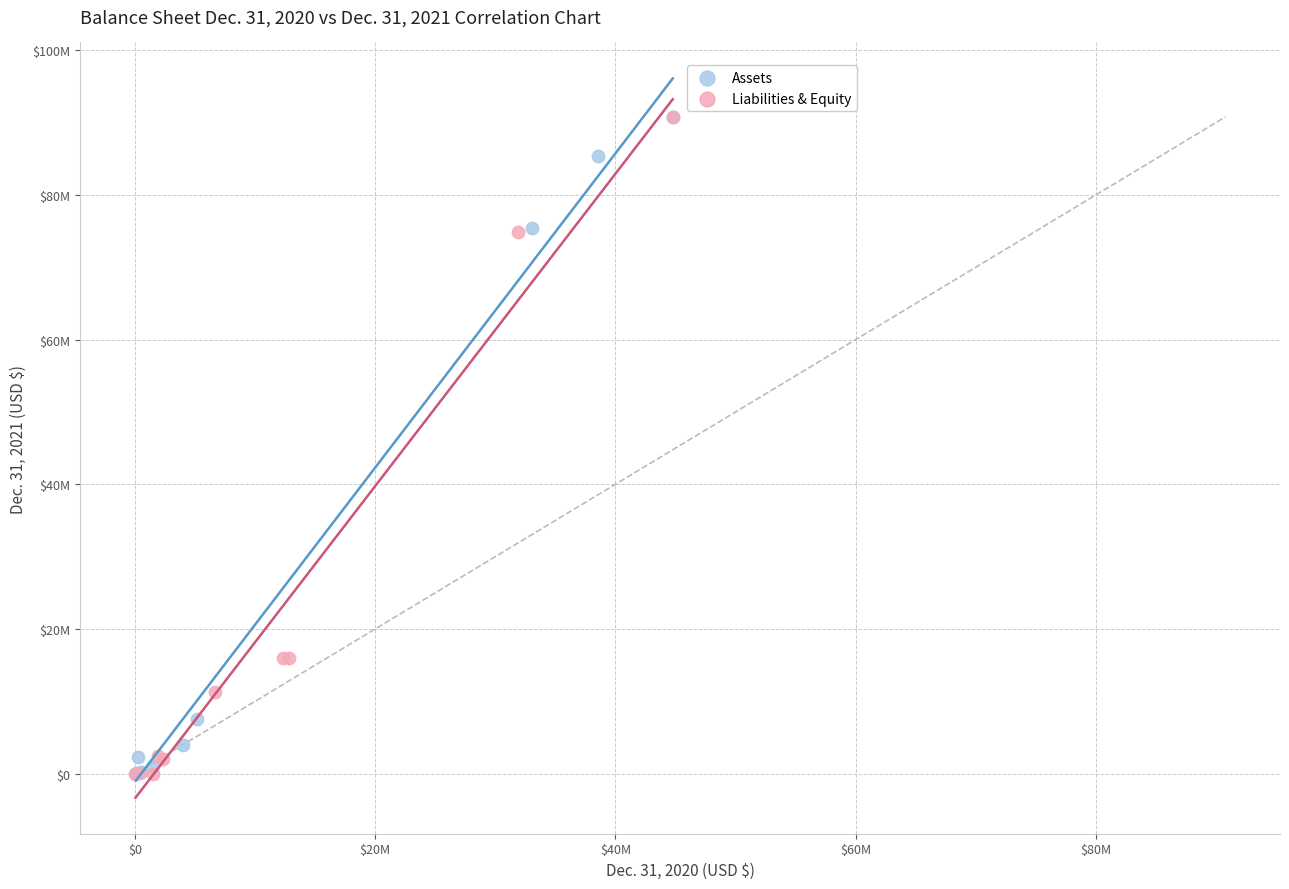

Which series has the widest spread of Y values?

Liabilities & Equity